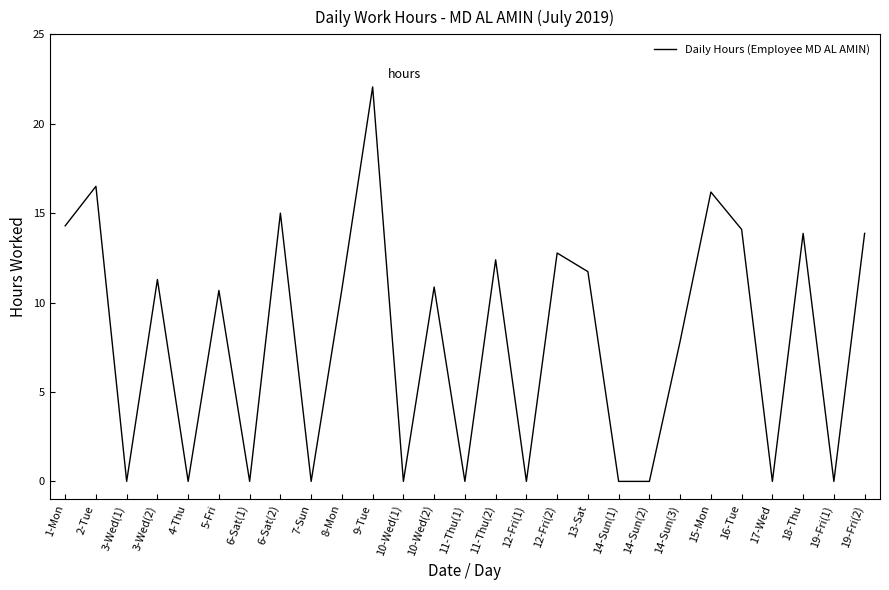

Where is the first local maximum?

2-Tue